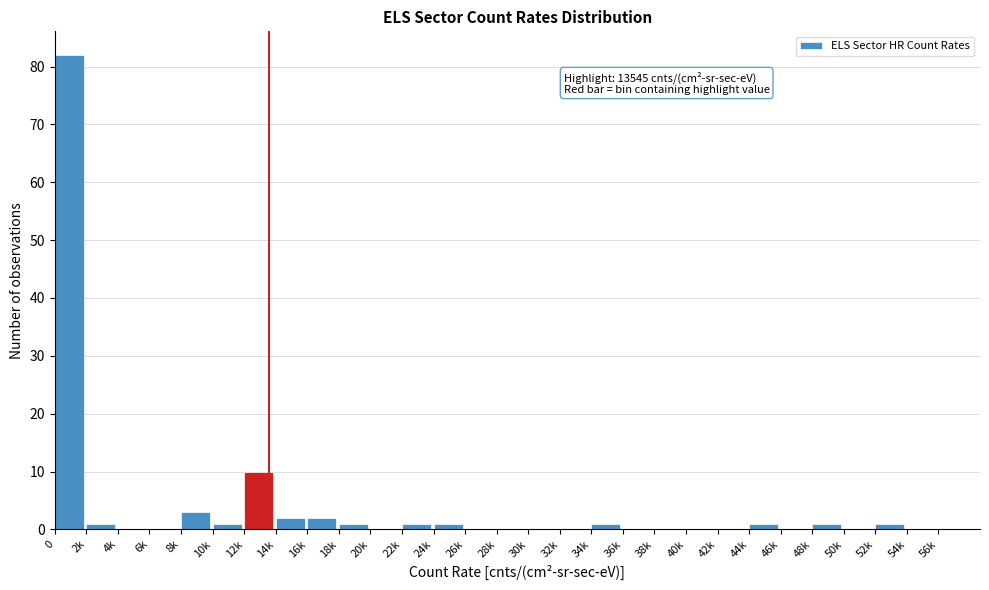

Reading left to right, what are all the values shown in this chart?

0=82	2k=1	4k=0	6k=0	8k=3	10k=1	12k=10	14k=2	16k=2	18k=1	20k=0	22k=1	24k=1	26k=0	28k=0	30k=0	32k=0	34k=1	36k=0	38k=0	40k=0	42k=0	44k=1	46k=0	48k=1	50k=0	52k=1	54k=0